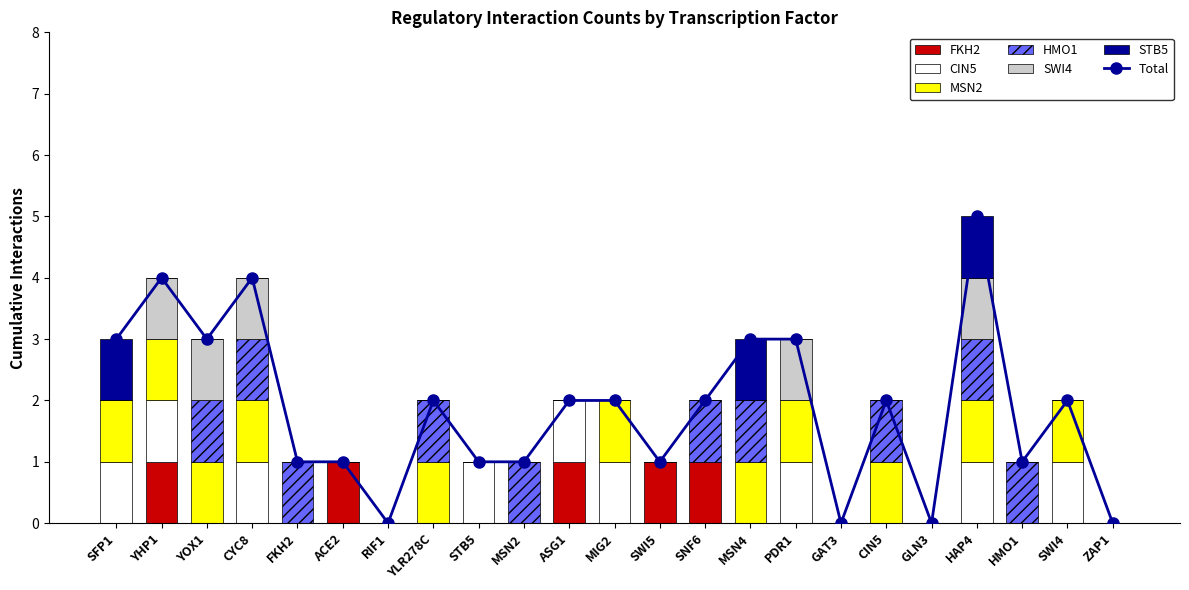

Rank the categories by MSN2 value from highest to lowest.

SFP1, YHP1, YOX1, CYC8, YLR278C, MIG2, MSN4, PDR1, CIN5, HAP4, SWI4, FKH2, ACE2, RIF1, STB5, MSN2, ASG1, SWI5, SNF6, GAT3, GLN3, HMO1, ZAP1